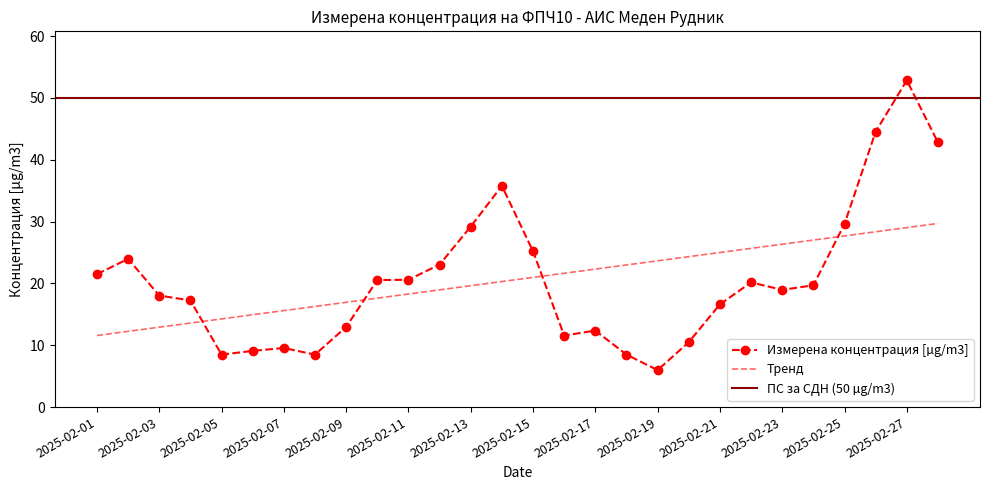

Reading right to left, extract all data points from this chart.

2025-02-28=42.8	2025-02-27=52.8	2025-02-26=44.5	2025-02-25=29.6	2025-02-24=19.7	2025-02-23=19.0	2025-02-22=20.2	2025-02-21=16.6	2025-02-20=10.5	2025-02-19=6.0	2025-02-18=8.5	2025-02-17=12.4	2025-02-16=11.6	2025-02-15=25.2	2025-02-14=35.8	2025-02-13=29.2	2025-02-12=23.1	2025-02-11=20.6	2025-02-10=20.5	2025-02-09=13.0	2025-02-08=8.5	2025-02-07=9.6	2025-02-06=9.1	2025-02-05=8.5	2025-02-04=17.2	2025-02-03=18.0	2025-02-02=24.0	2025-02-01=21.5